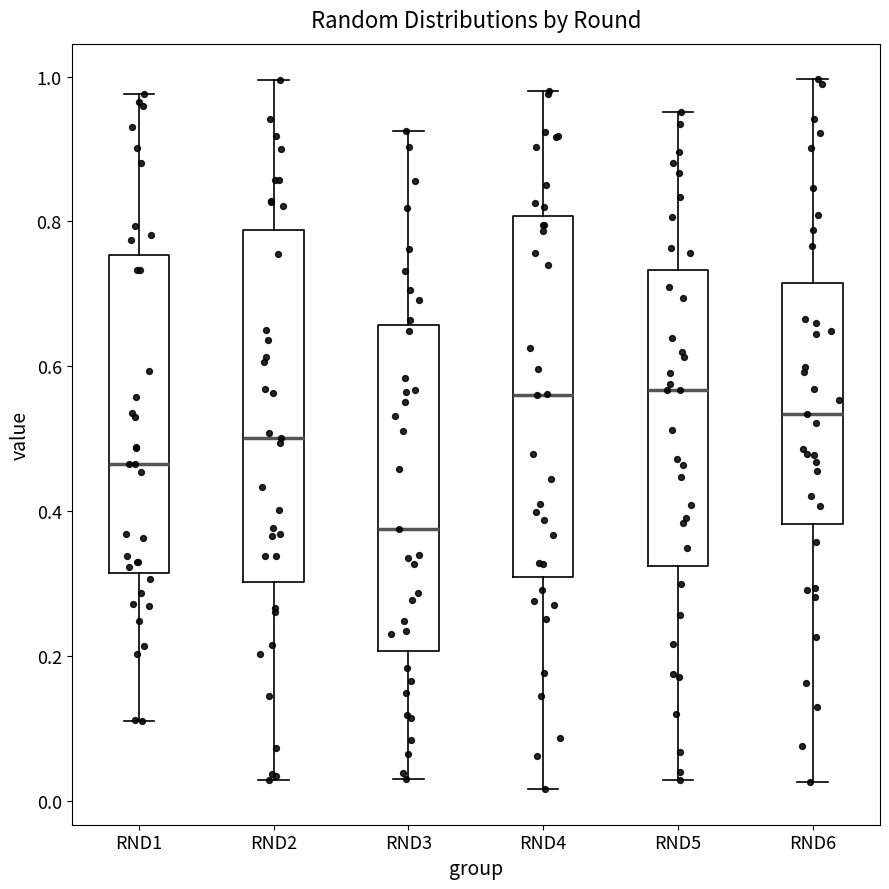

Reading left to right, read every box against the y-axis: the position of its median line, the range the box covers, and the ends of its whiskers. The values are not printed on the chart, so give them approximately, as read against the axis.

RND1: median 0.46, box 0.32 to 0.76, whiskers 0.12 to 0.98
RND2: median 0.50, box 0.30 to 0.78, whiskers 0.02 to 1.00
RND3: median 0.38, box 0.20 to 0.66, whiskers 0.04 to 0.92
RND4: median 0.56, box 0.30 to 0.80, whiskers 0.02 to 0.98
RND5: median 0.56, box 0.32 to 0.74, whiskers 0.02 to 0.96
RND6: median 0.54, box 0.38 to 0.72, whiskers 0.02 to 1.00